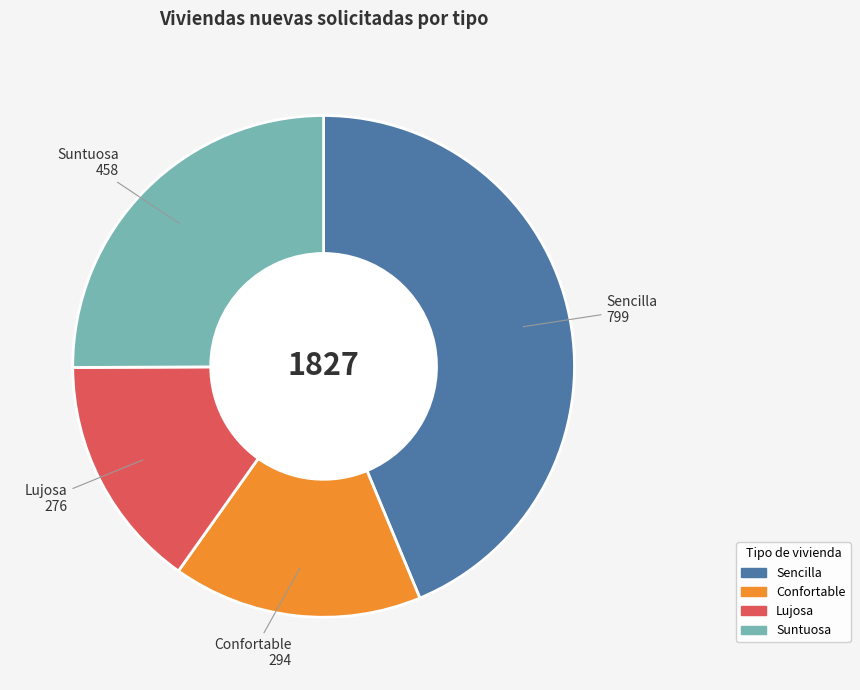

How many slices are in this pie chart?

4